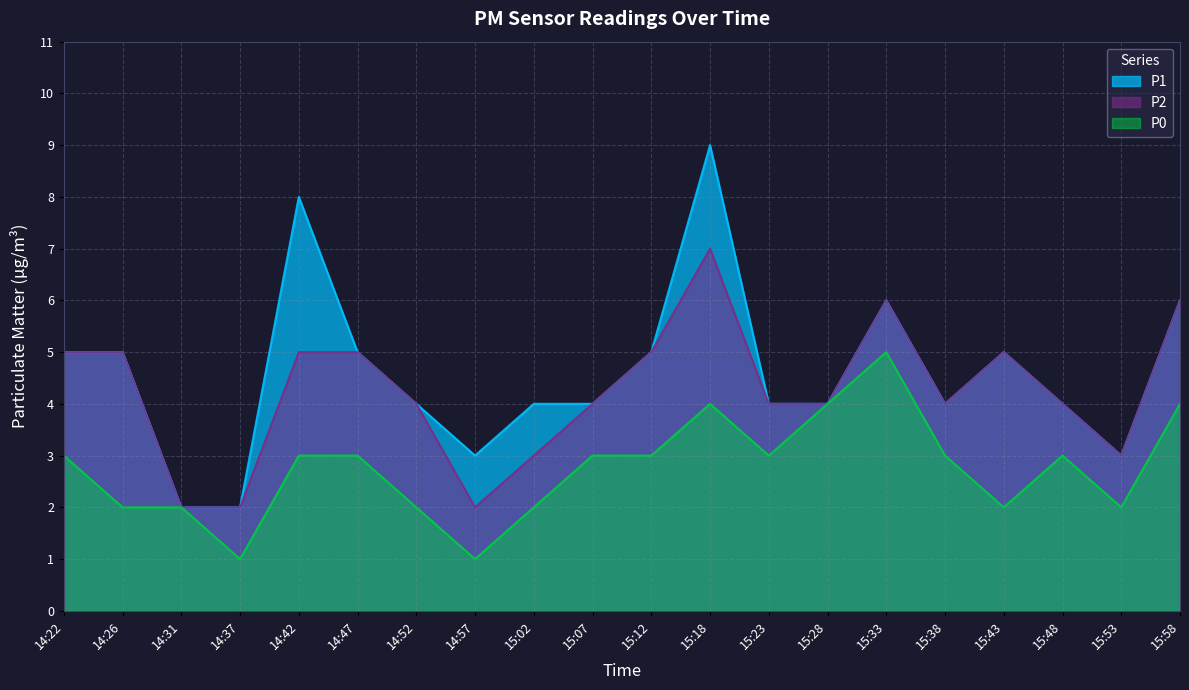

At which category does P0 reach its first local valley?

14:37